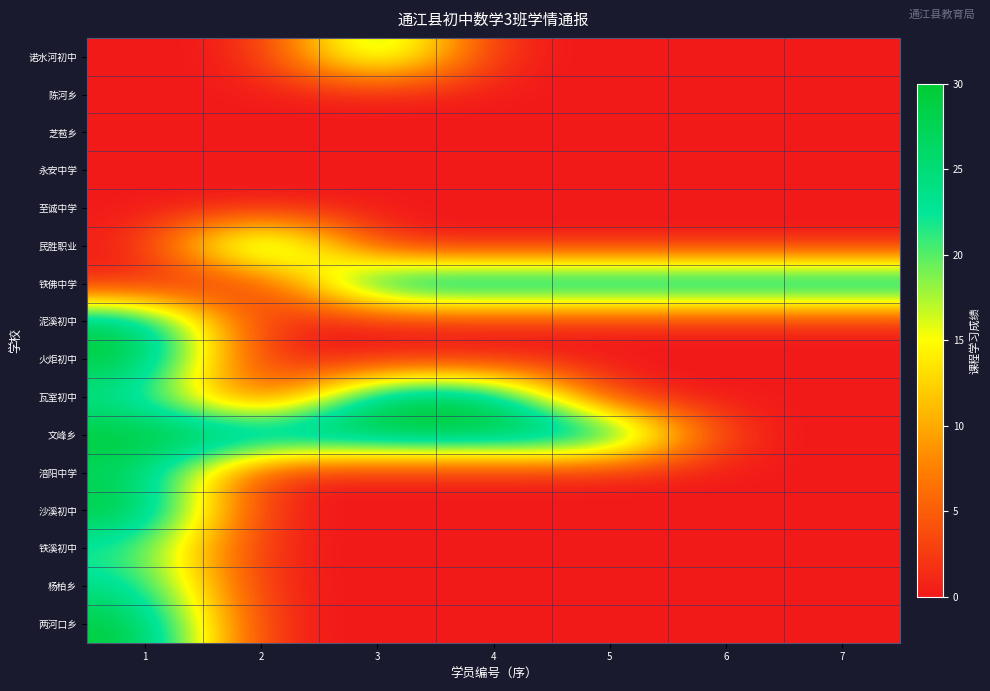

At 2, list the series in order from smallest to largest.

诺水河初中, 陈河乡, 芝苞乡, 永安中学, 至诚中学, 铁佛中学, 泥溪初中, 火炬初中, 瓦室初中, 涪阳中学, 沙溪初中, 铁溪初中, 杨柏乡, 两河口乡, 民胜职业, 文峰乡